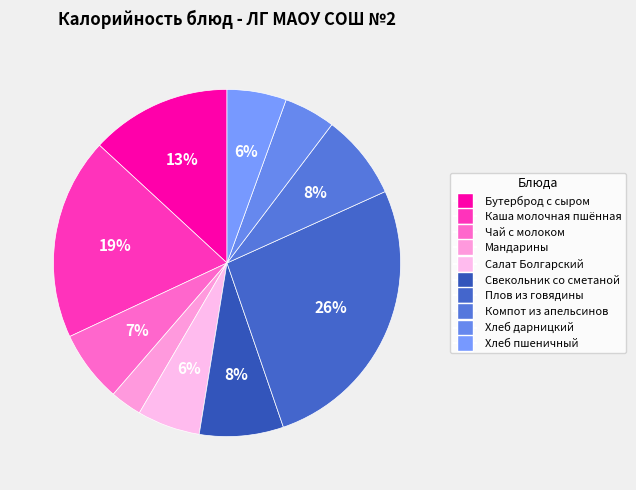

How many segments does this pie chart have?

10